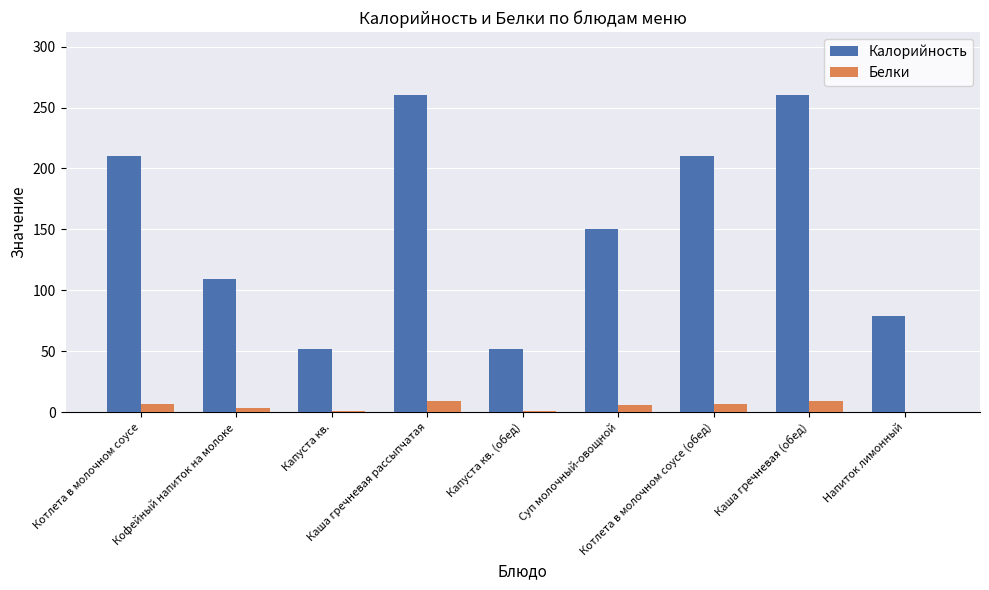

How many groups of bars are there?

9